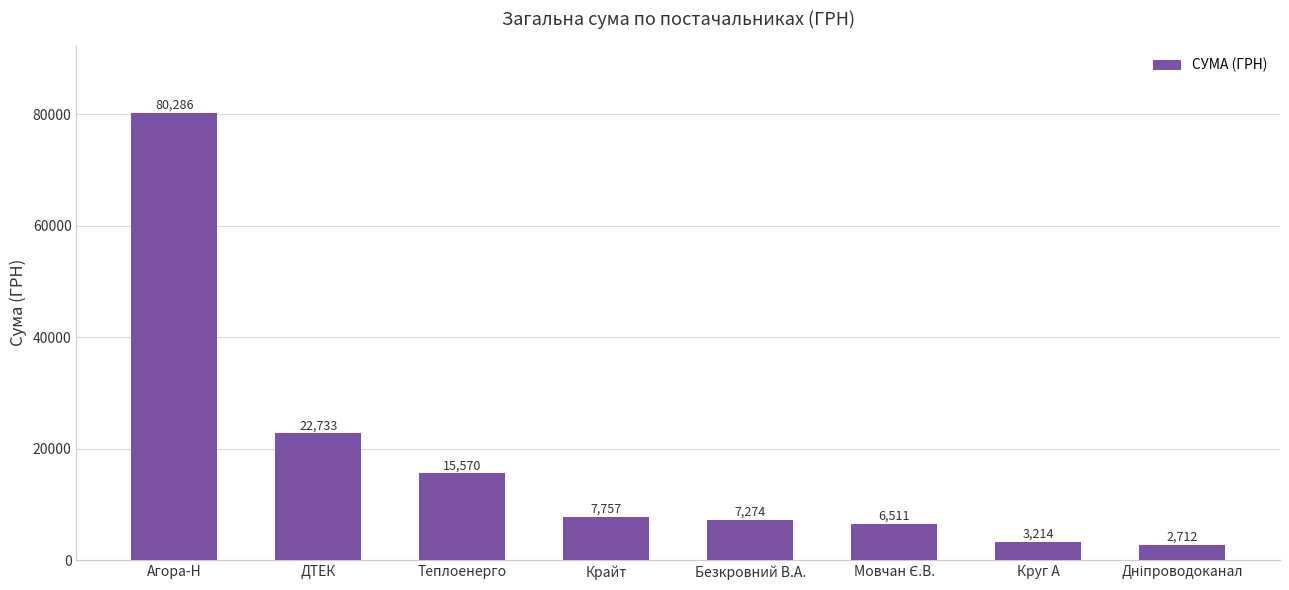

Where is the data nearest to the value 41499?

ДТЕК